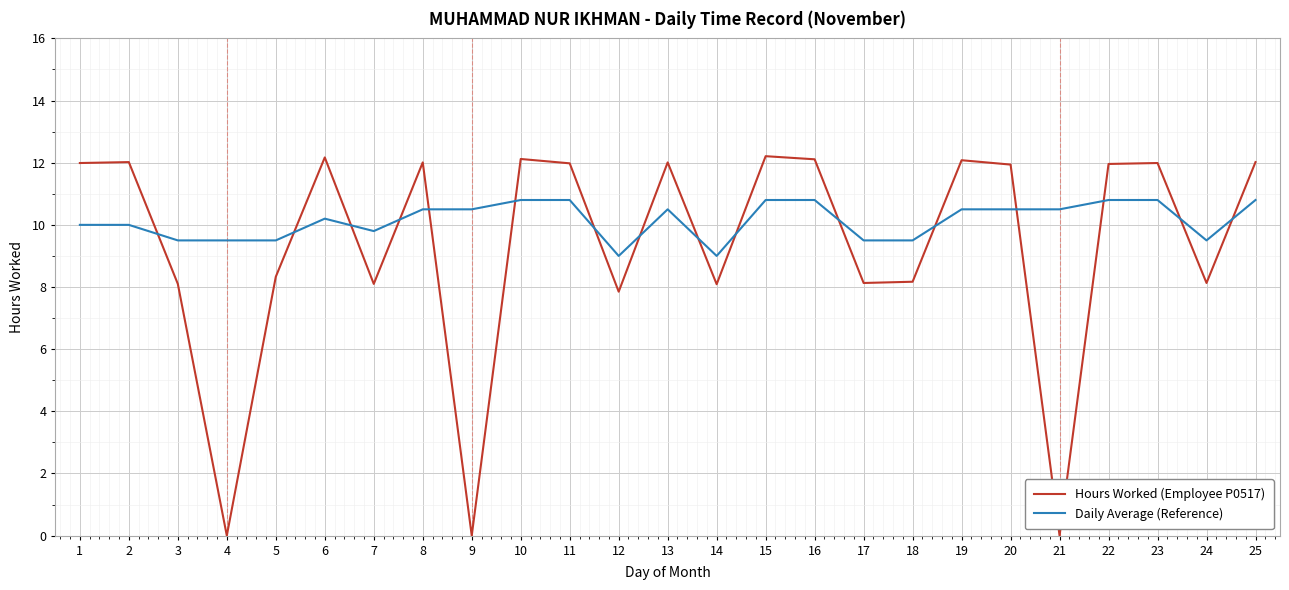

List the series in order of their overall mean, highest first.

Daily Average (Reference), Hours Worked (Employee P0517)